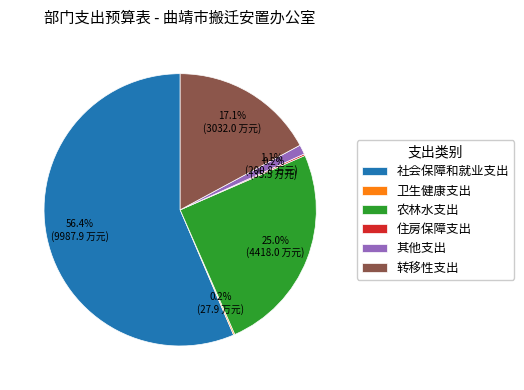

To the nearest percent, what is the difference between the largest and smallest slice percentages?

56%